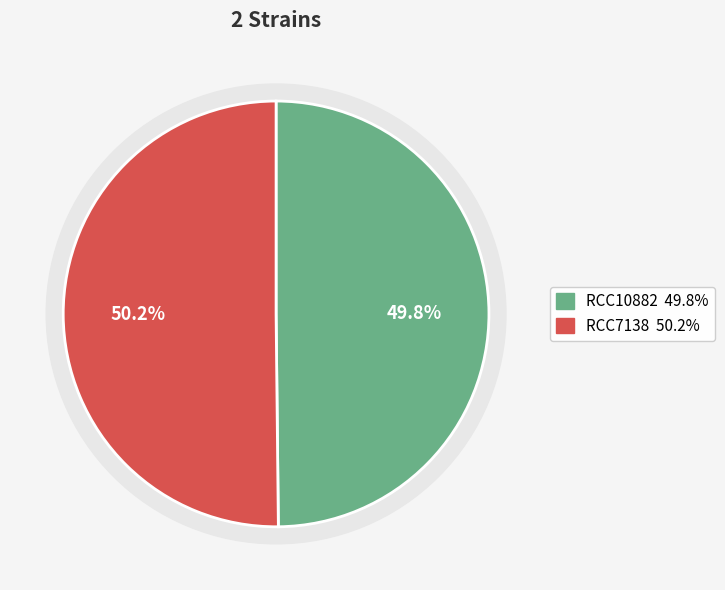

Which slice is the smallest?

RCC10882